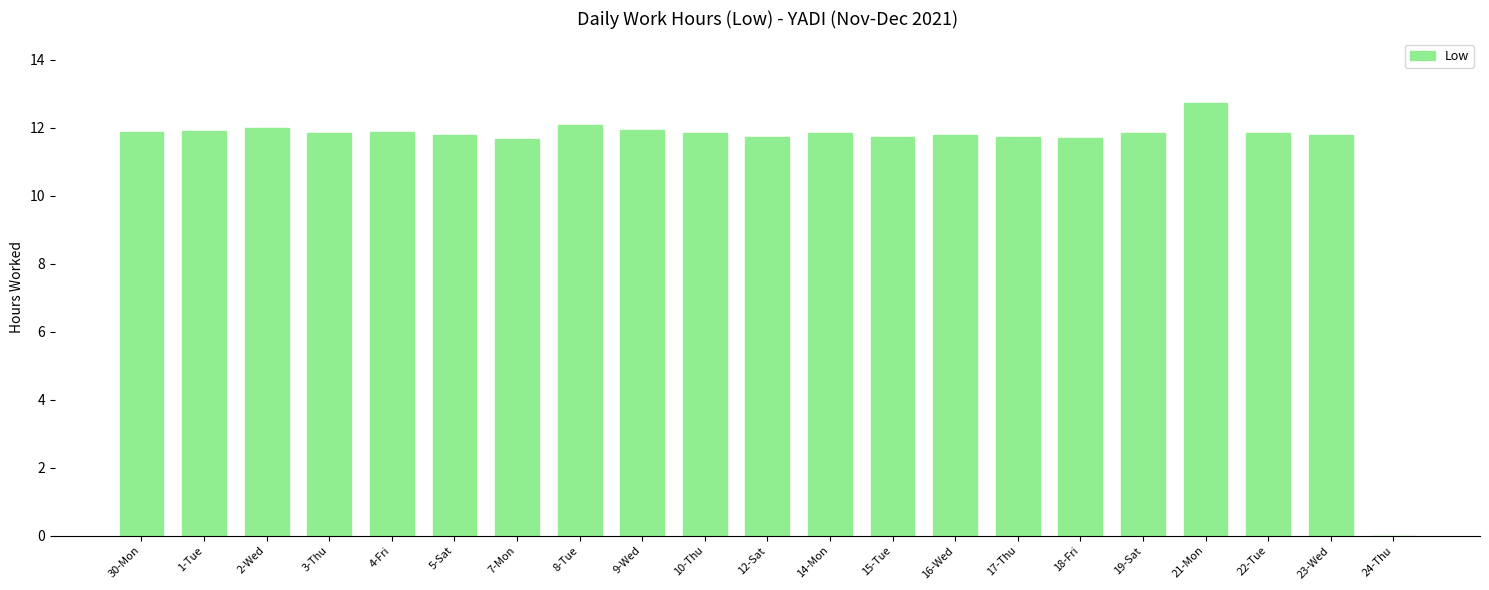

Which label corresponds to the largest value in the chart?

21-Mon